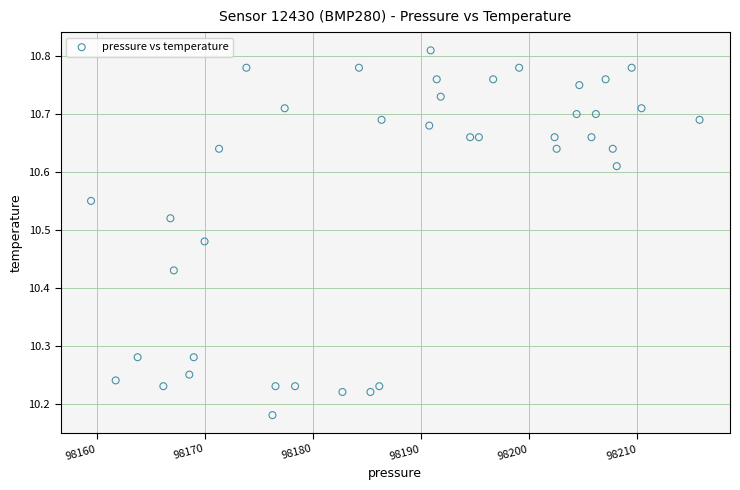

What is the range of Y values (max minus min)?

0.6